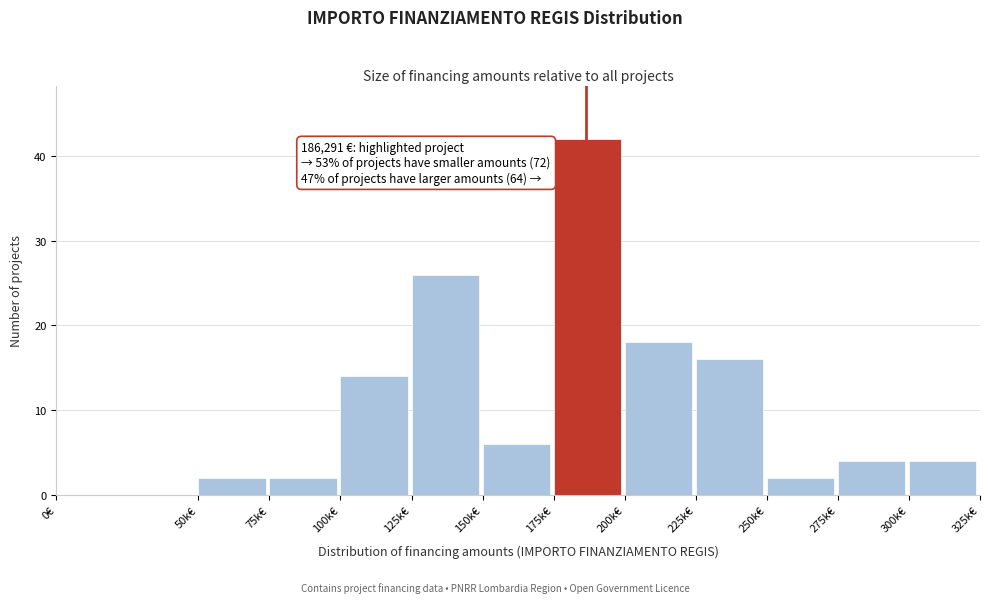

Reading right to left, what are all the values shown in this chart?

300k€=4	275k€=4	250k€=2	225k€=16	200k€=18	175k€=42	150k€=6	125k€=26	100k€=14	75k€=2	50k€=2	0€=0